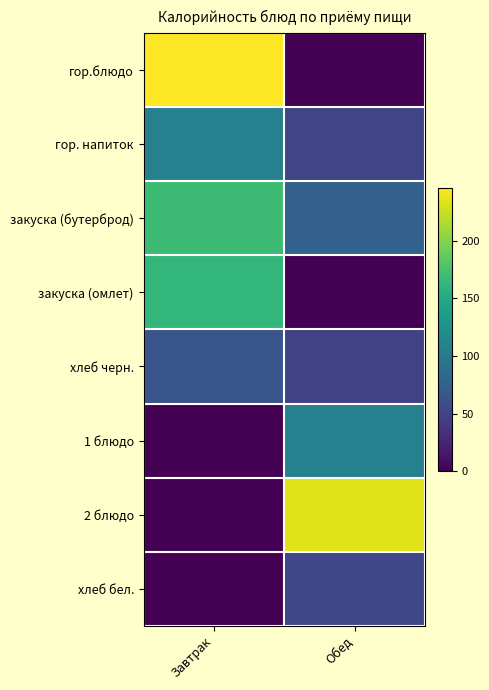

Between Обед and Завтрак, which is larger?

Завтрак